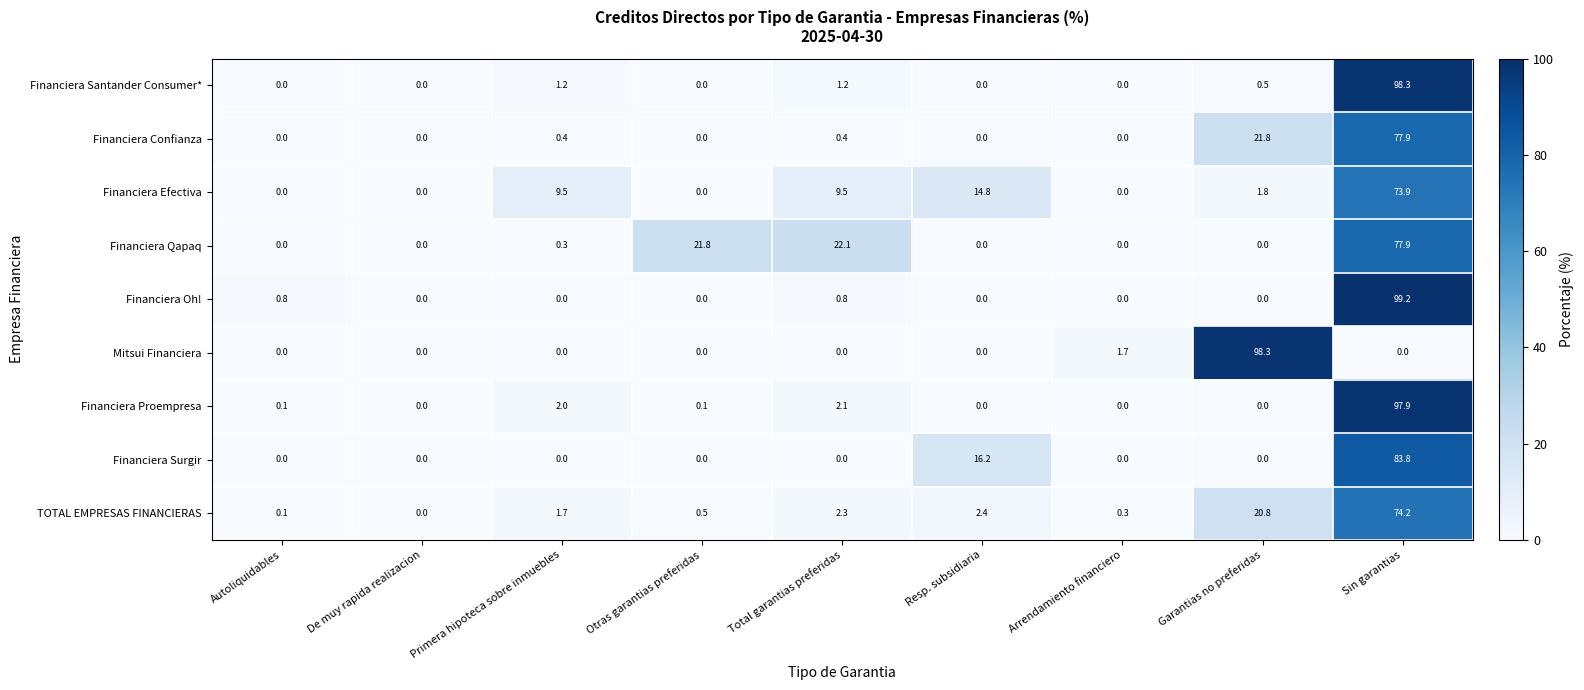

What is the difference between the highest and lowest values at Otras garantias preferidas?

21.8